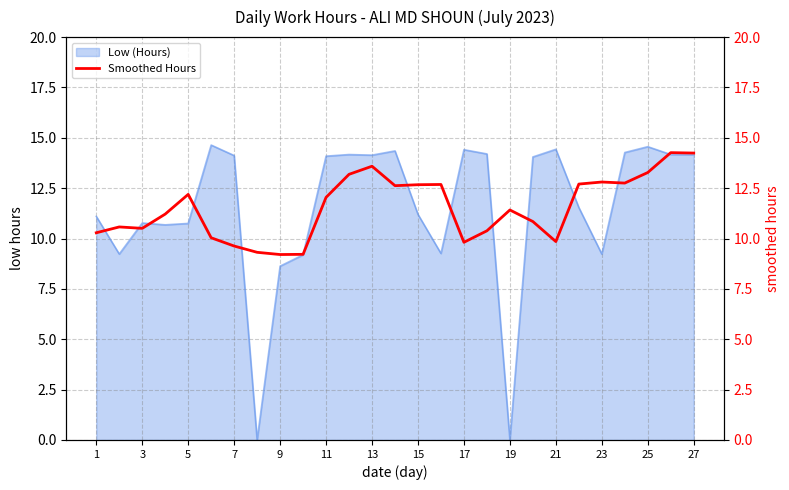

Is it true that Low (Hours) equals 14.4 at 21?

True